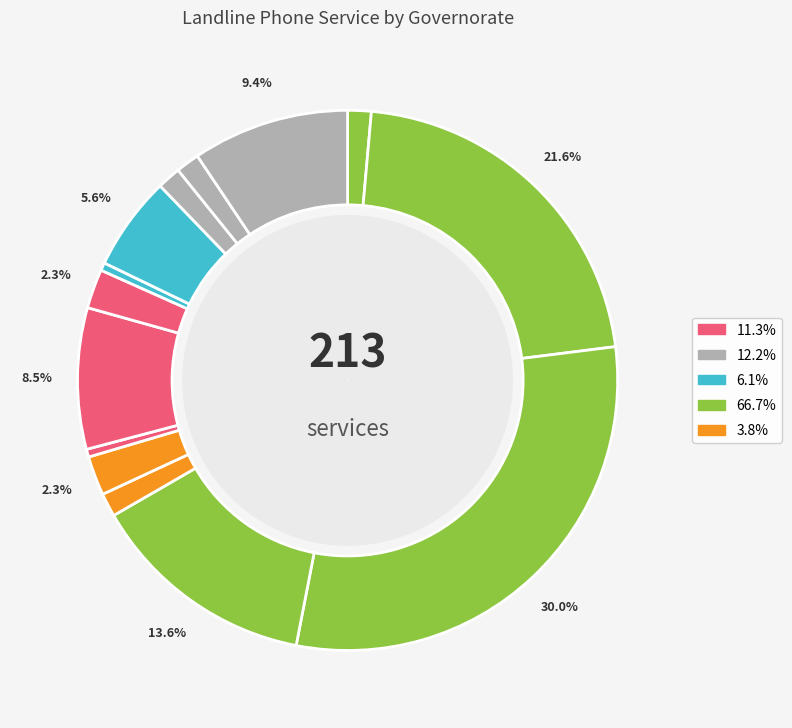

How many segments does this pie chart have?

14